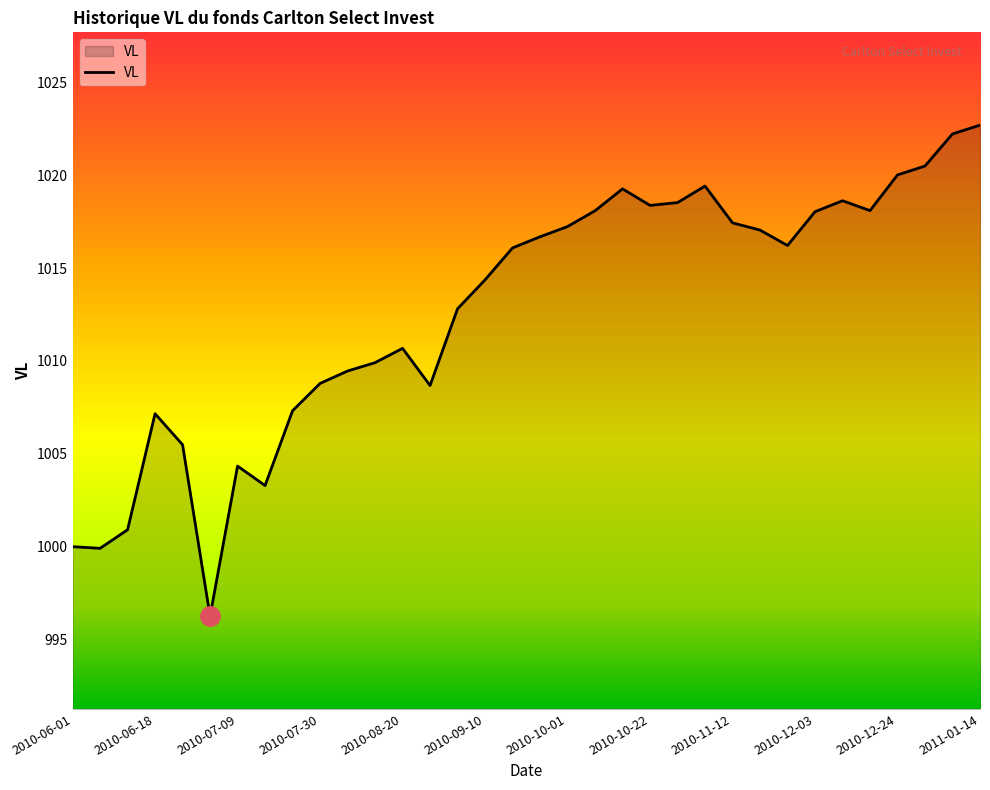

What is the difference between the maximum and minimum values?

26.4